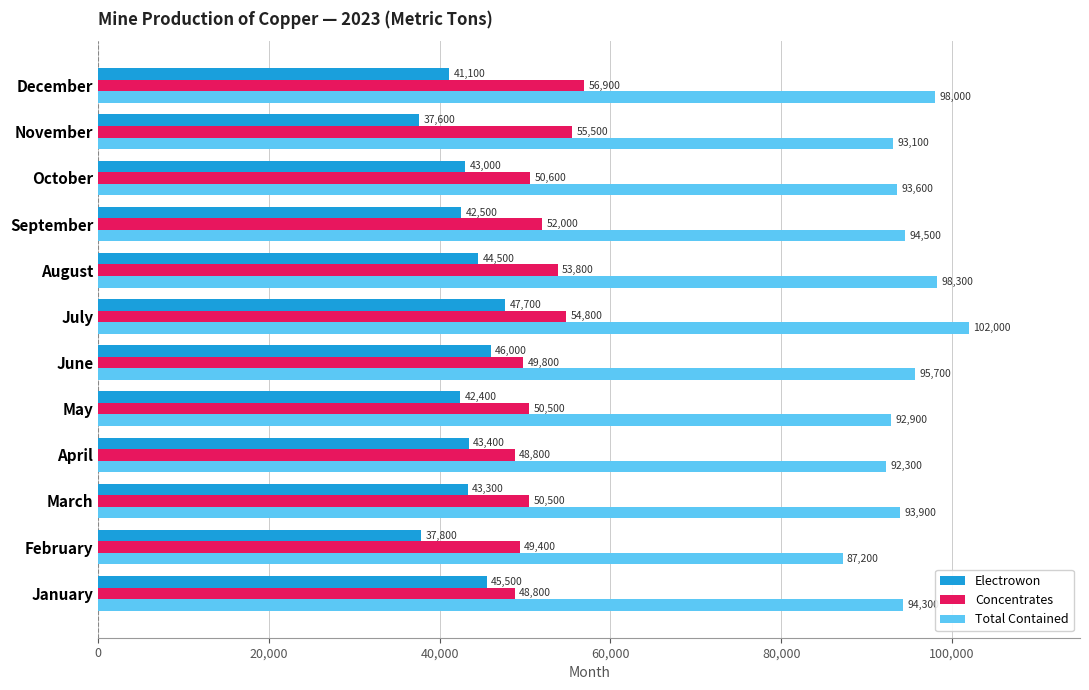

At which category does the chart reach its minimum across all series?

November